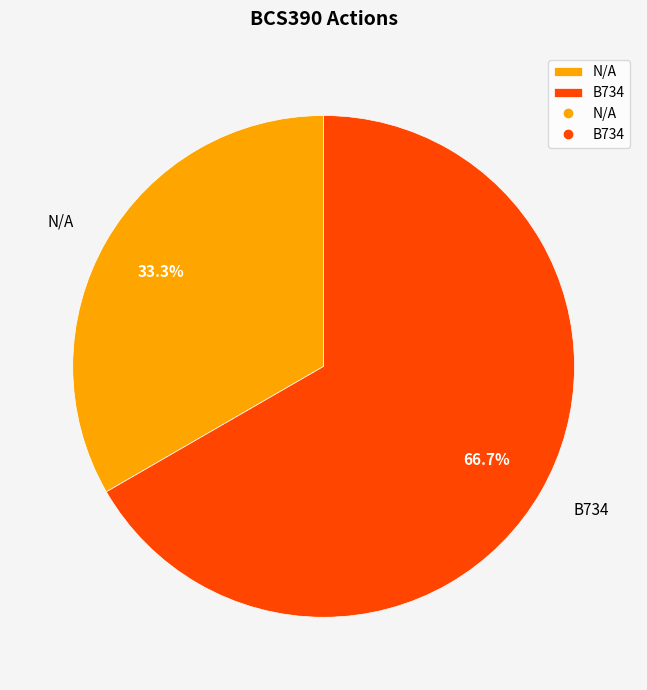

To the nearest percent, what percentage of the pie is N/A?

33%